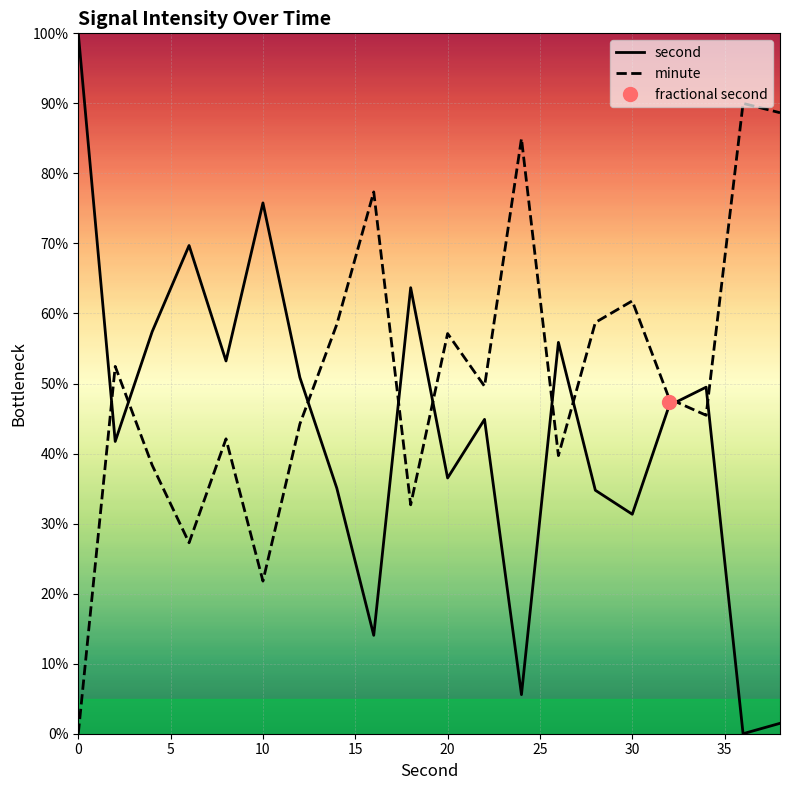

Reading left to right, extract all data points from this chart.

second: 100.0	41.7	57.4	69.7	53.2	75.8	50.9	35.1	14.0	63.7	36.5	44.9	5.6	55.9	34.8	31.3	46.9	49.5	0.0	1.5
minute: 0.0	52.4	38.3	27.3	42.1	21.8	44.2	58.4	77.4	32.7	57.1	49.6	85.0	39.7	58.7	61.8	47.8	45.5	90.0	88.7